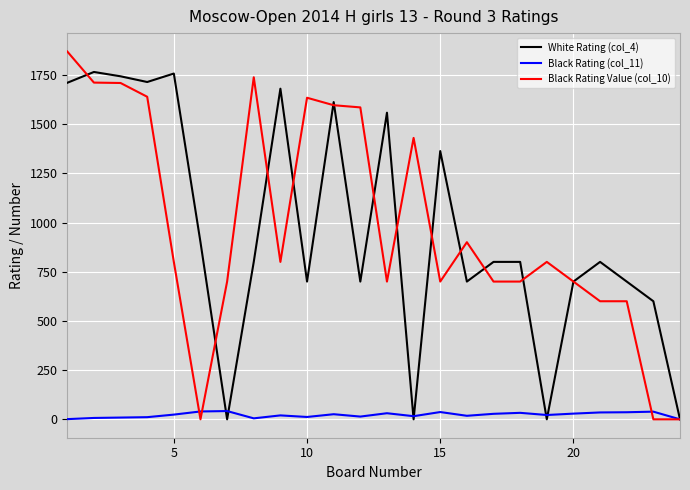

List the series in order of their peak value, lowest first.

Black Rating (col_11), White Rating (col_4), Black Rating Value (col_10)